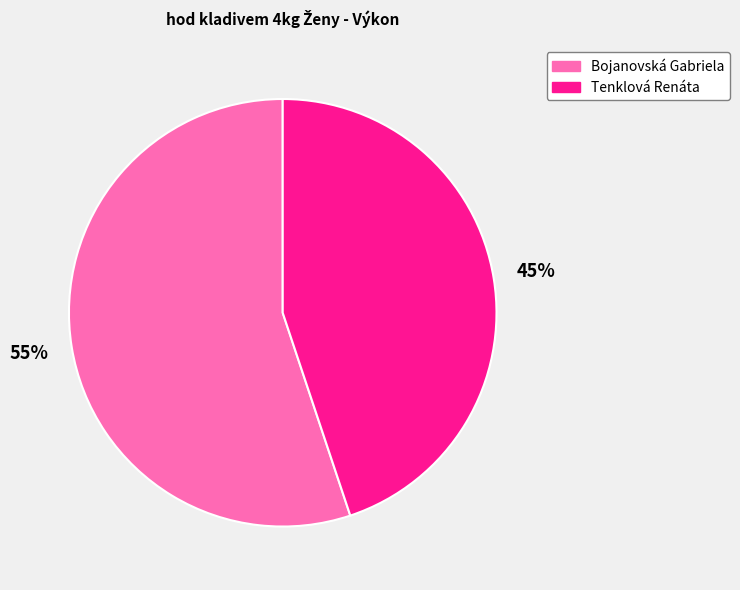

Does Tenklová Renáta represent more than half of the total?

No